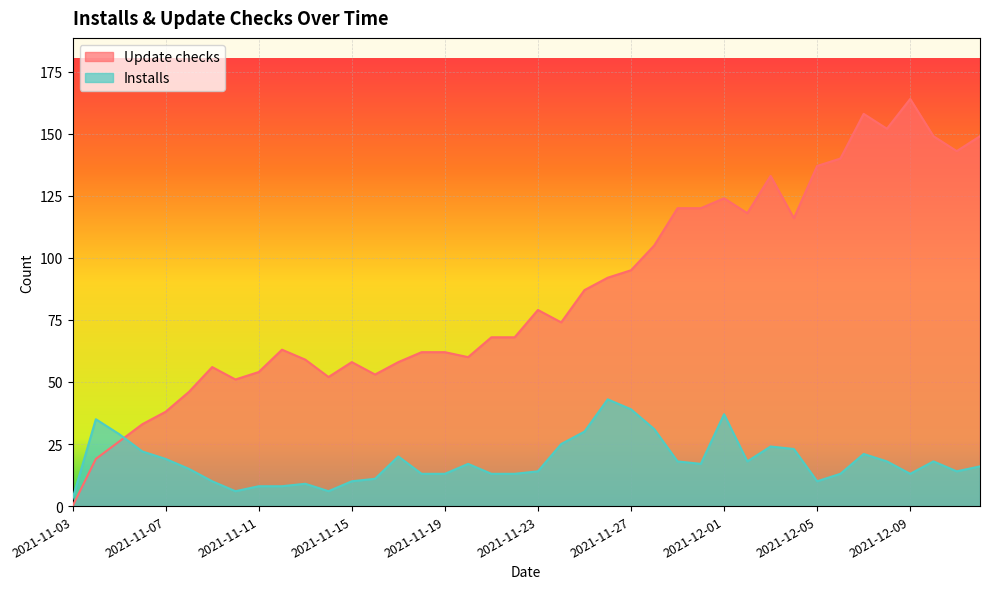

What is the value of the Update checks point at the 17th from the left?

62